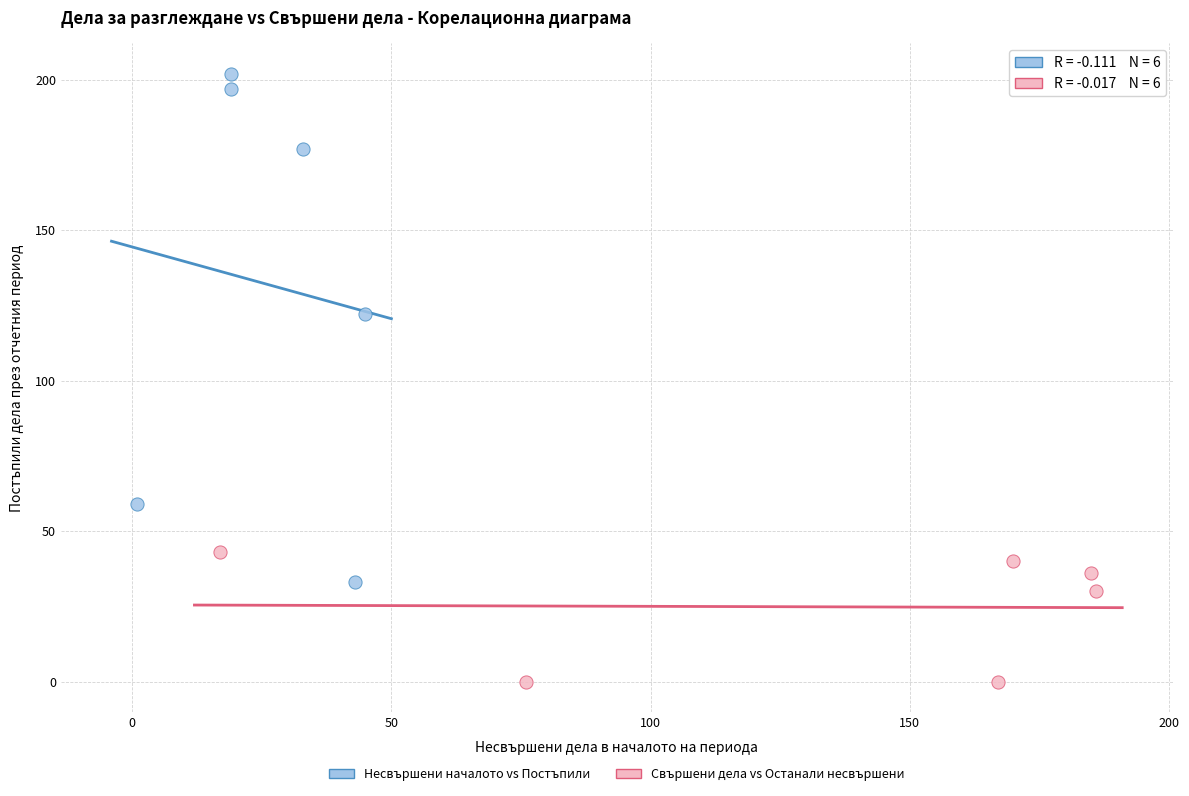

Which series contains the lowest Y value?

Свършени дела vs Останали несвършени